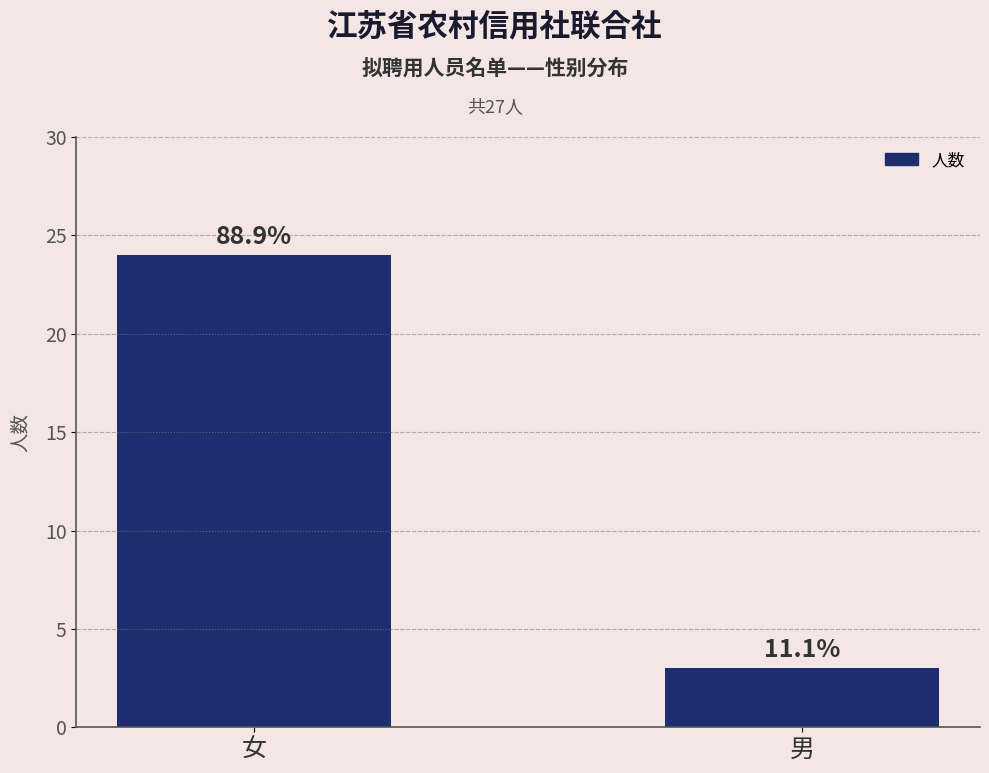

Are the bars grouped side by side (vs. stacked)?

No